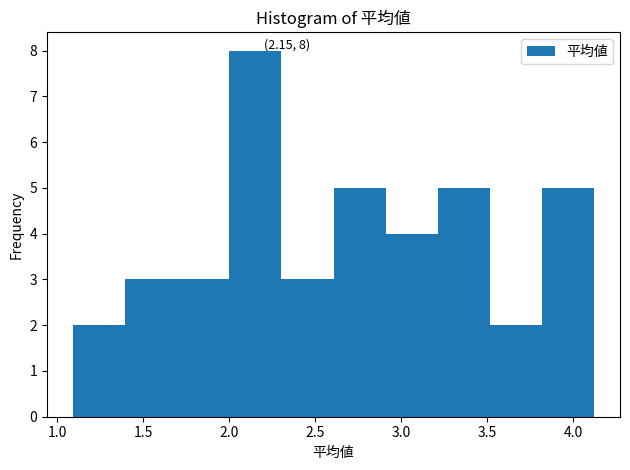

Over which range of the x-axis is the bar tallest?

2.0 to 2.3